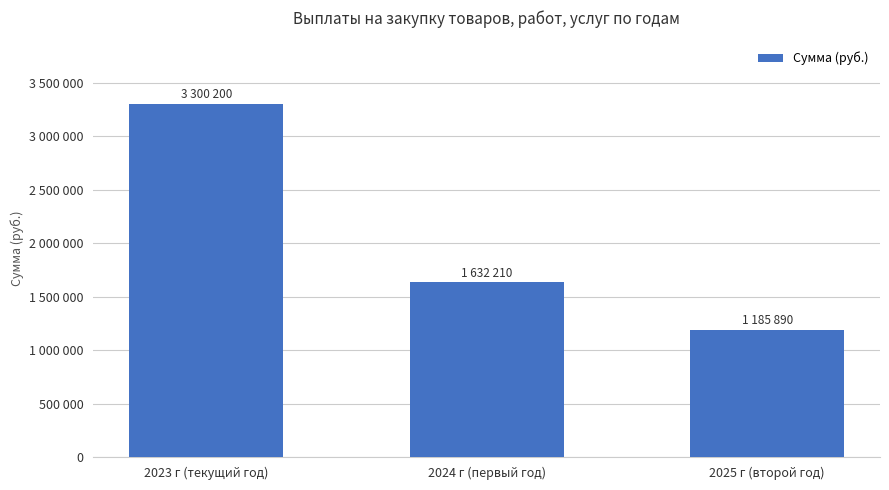

Does the chart contain any negative values?

No